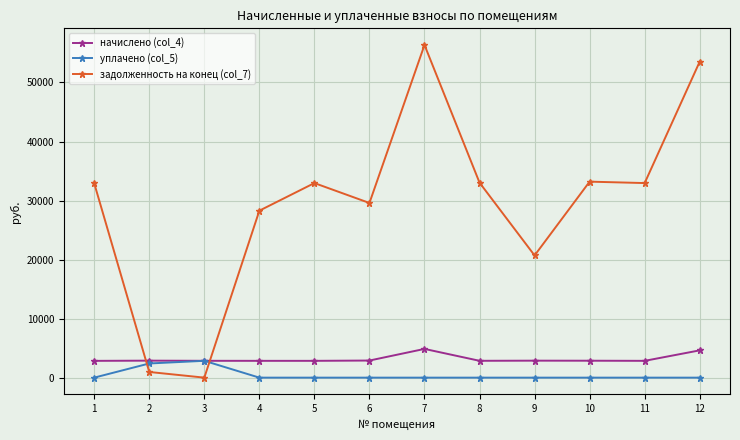

What is the value of the начислено (col_4) point at the 1st from the left?

2842.3